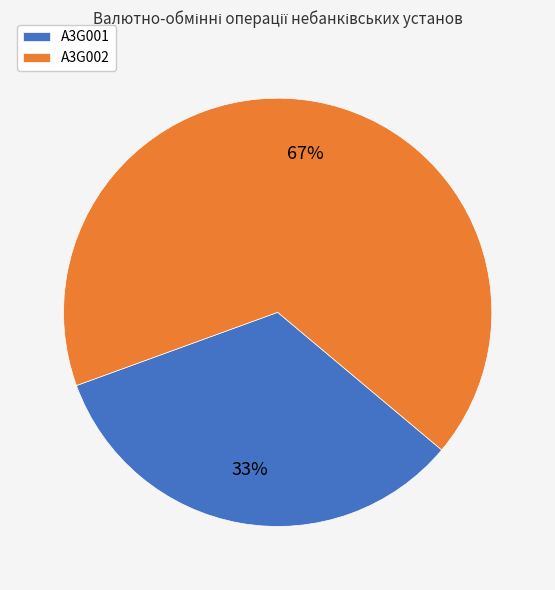

Do A3G002 and A3G001 together represent more than half of the pie?

Yes